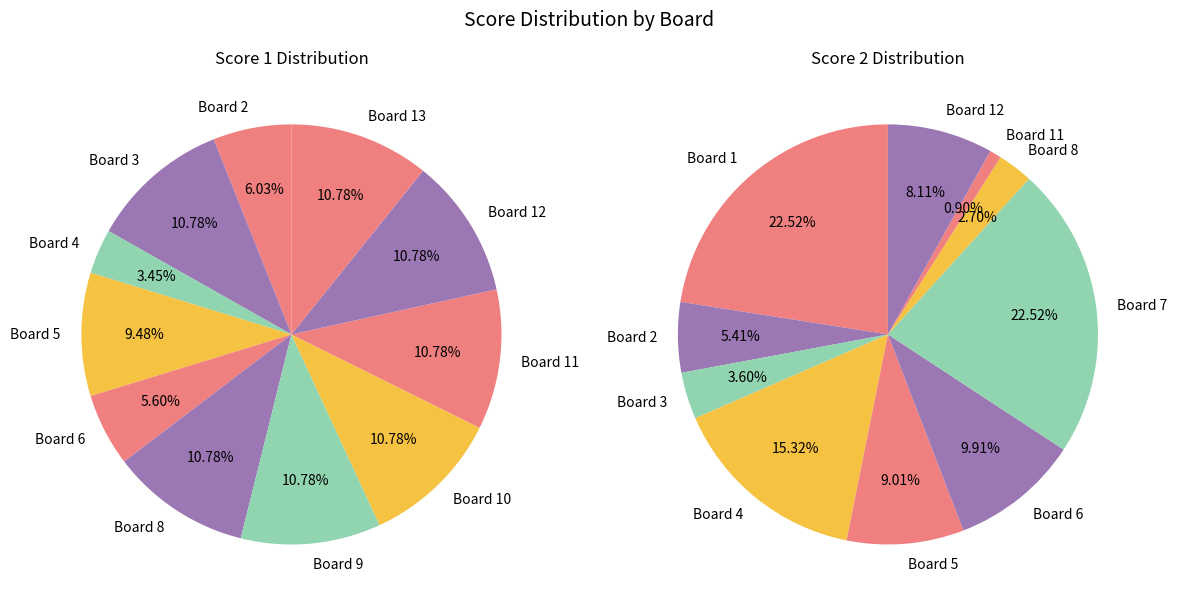

To the nearest percent, what portion does Board 2 represent?

6%